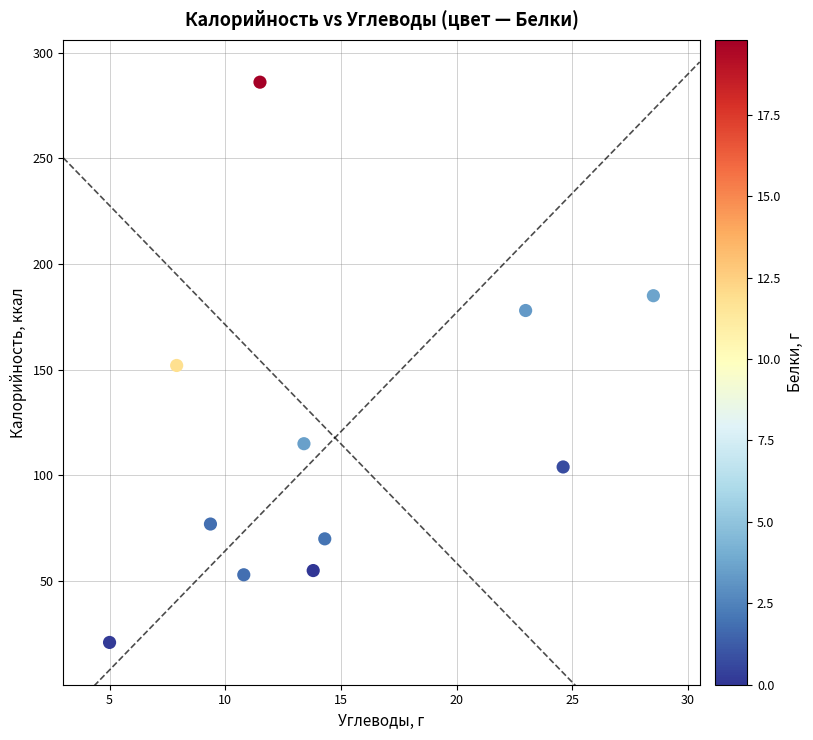

What is the range of Y values (max minus min)?

265